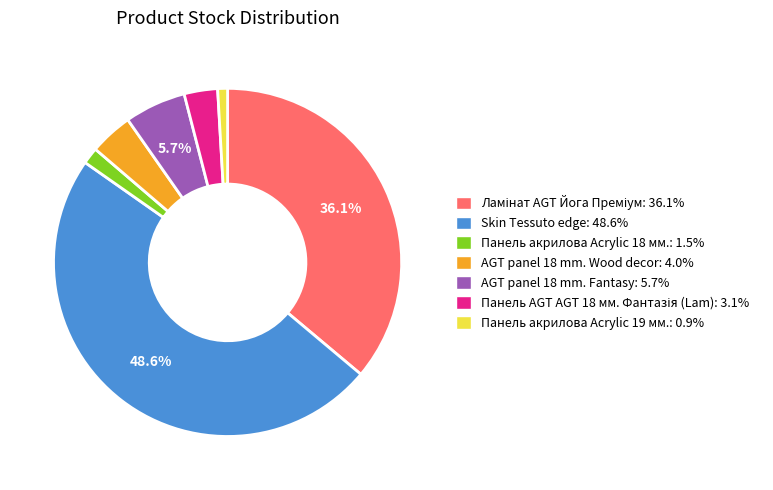

Does any single category account for the majority?

No